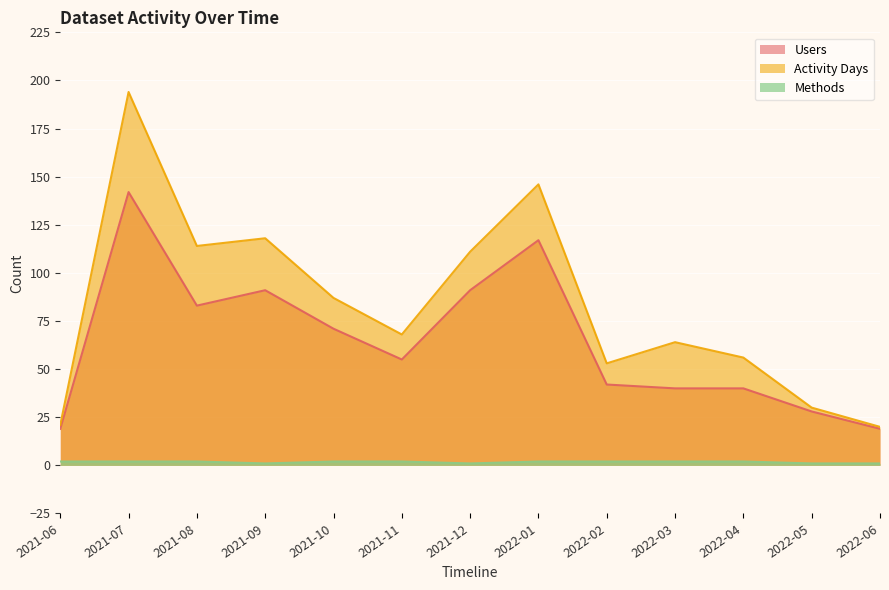

Reading left to right, transcribe all the data shown in this chart.

Users: 2021-06=19	2021-07=142	2021-08=83	2021-09=91	2021-10=71	2021-11=55	2021-12=91	2022-01=117	2022-02=42	2022-03=40	2022-04=40	2022-05=28	2022-06=19
Activity Days: 2021-06=21	2021-07=194	2021-08=114	2021-09=118	2021-10=87	2021-11=68	2021-12=111	2022-01=146	2022-02=53	2022-03=64	2022-04=56	2022-05=30	2022-06=20
Methods: 2021-06=2	2021-07=2	2021-08=2	2021-09=1	2021-10=2	2021-11=2	2021-12=1	2022-01=2	2022-02=2	2022-03=2	2022-04=2	2022-05=1	2022-06=1